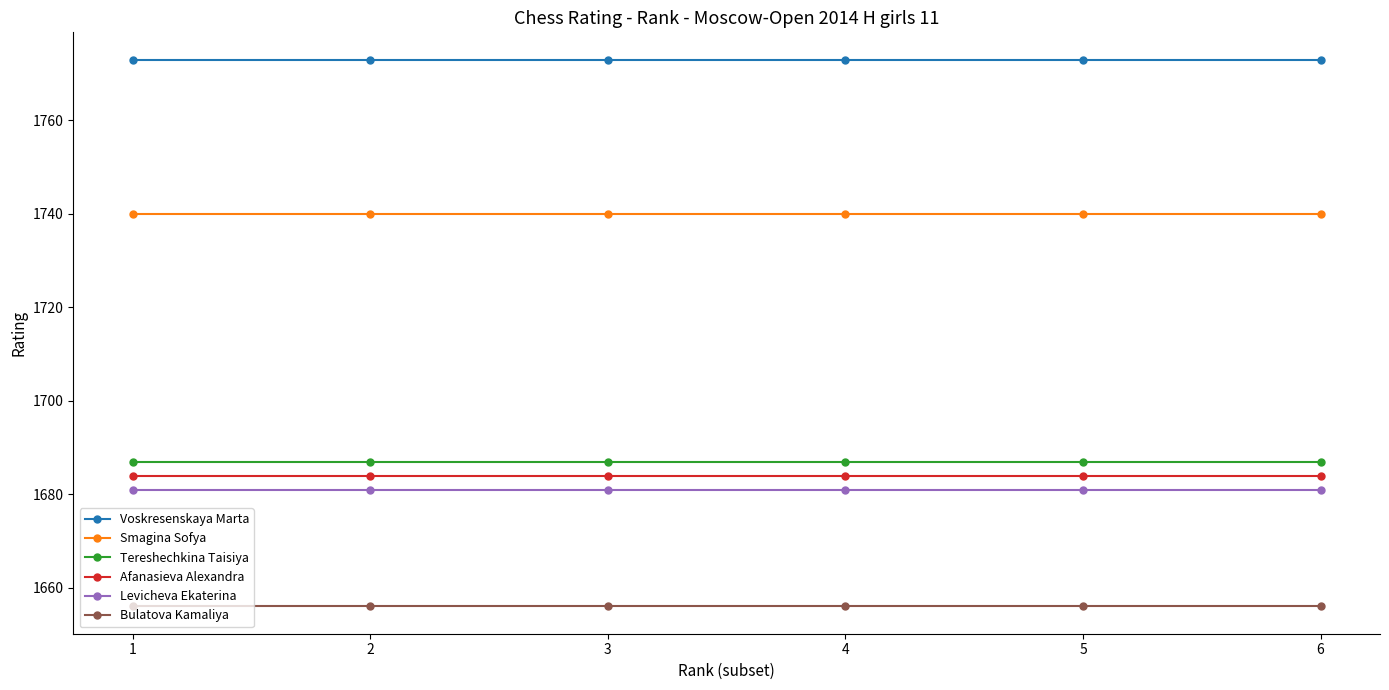

The Afanasieva Alexandra series shows 612 at 2. True or false?

False